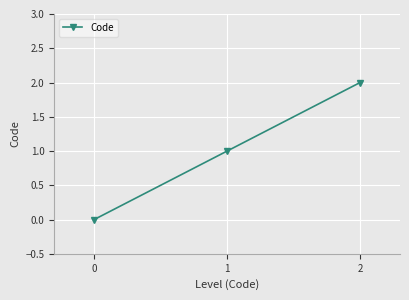

Which category has the highest value across all series?

2